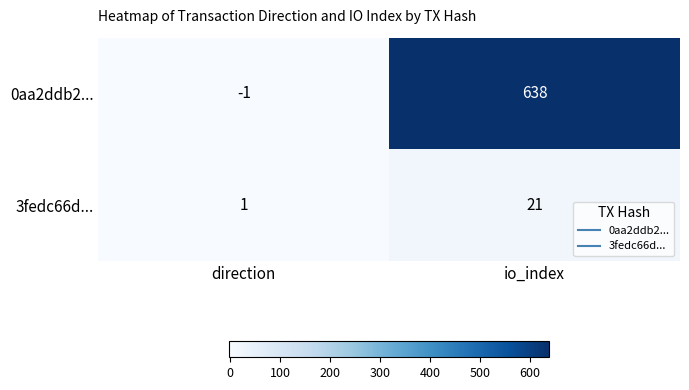

The value of 3fedc66d... at direction is 0. True or false?

False